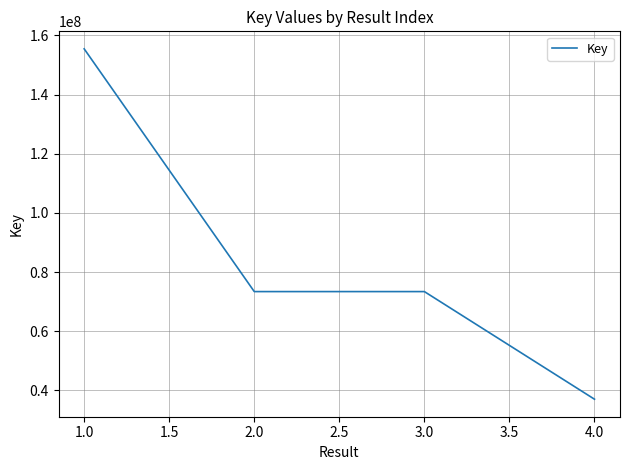

At which label does the data first exceed 73387880?

1.0